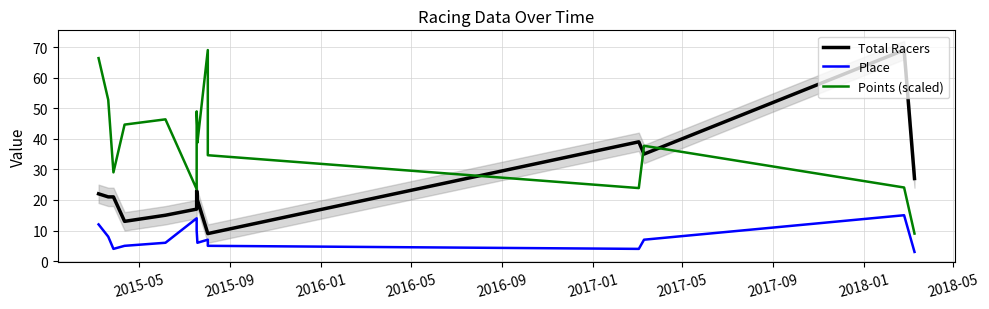

Which series has the largest range (max minus min)?

Total Racers